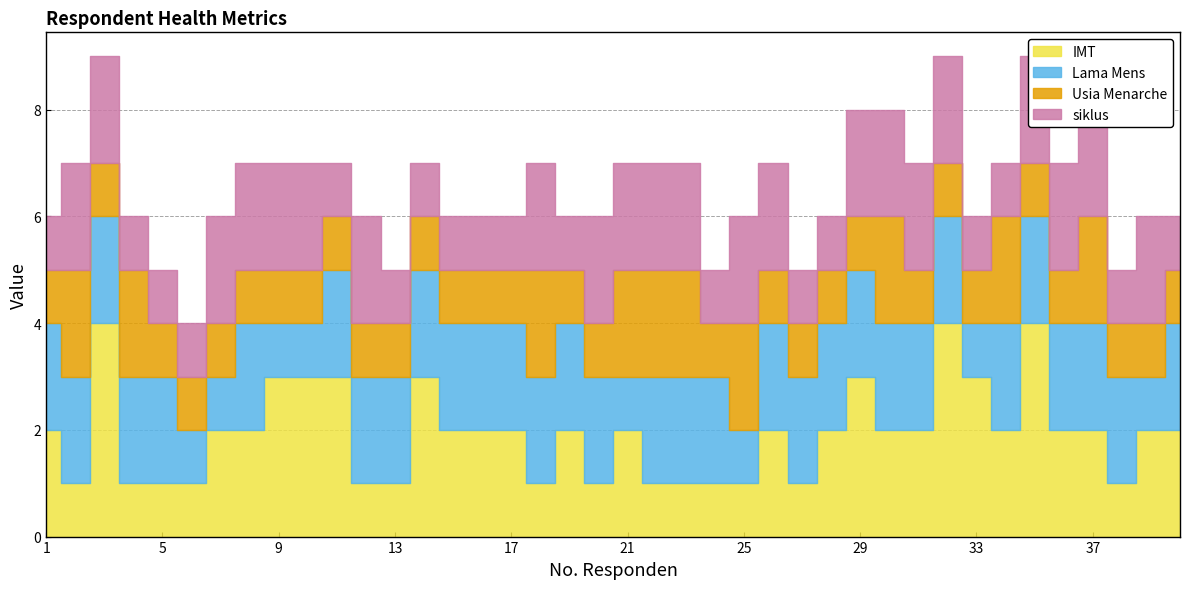

Is it true that Usia Menarche equals 0 at 5?

False